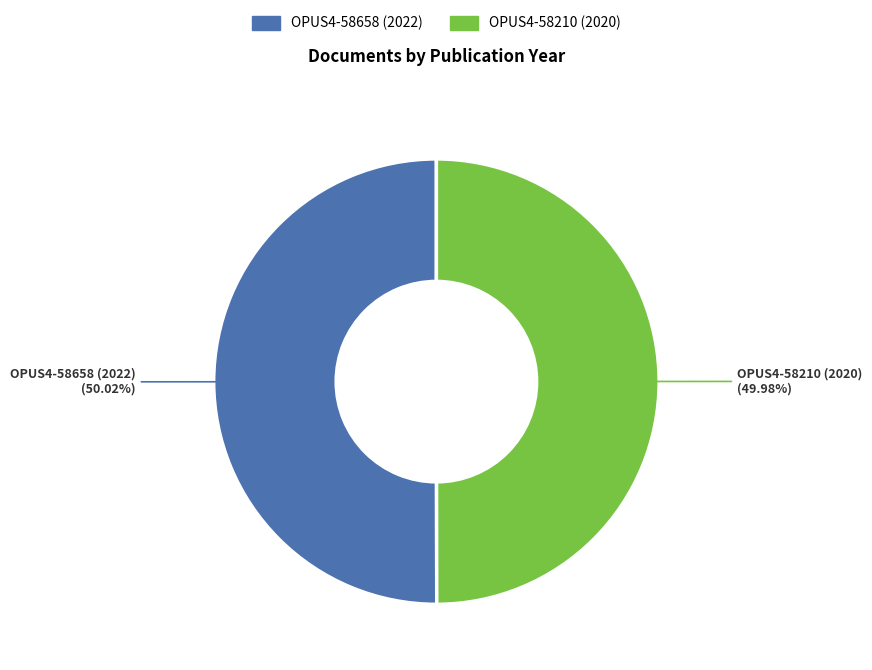

To the nearest percent, what is the average slice percentage?

50%